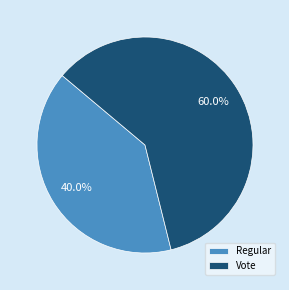

What portion of the pie excludes Regular?

60.0%